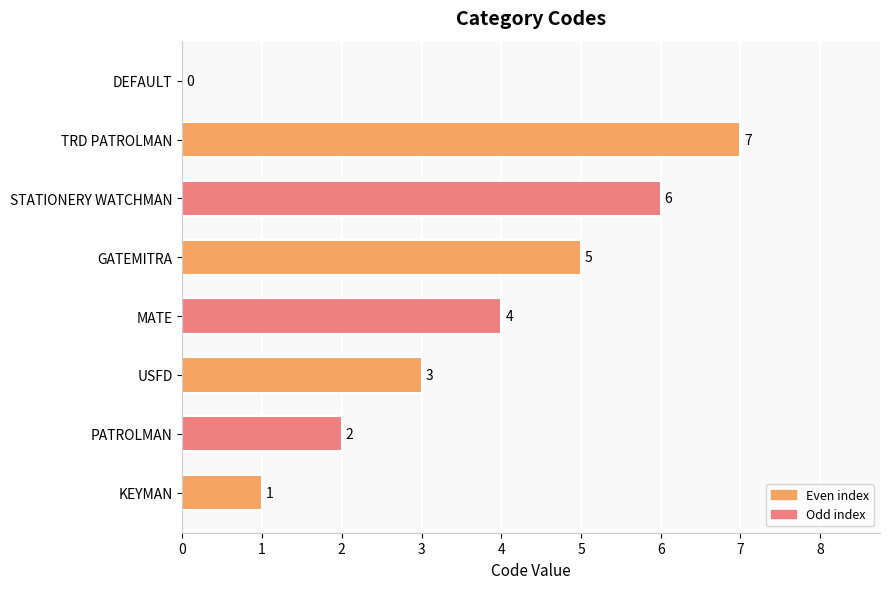

What is the average value?

4